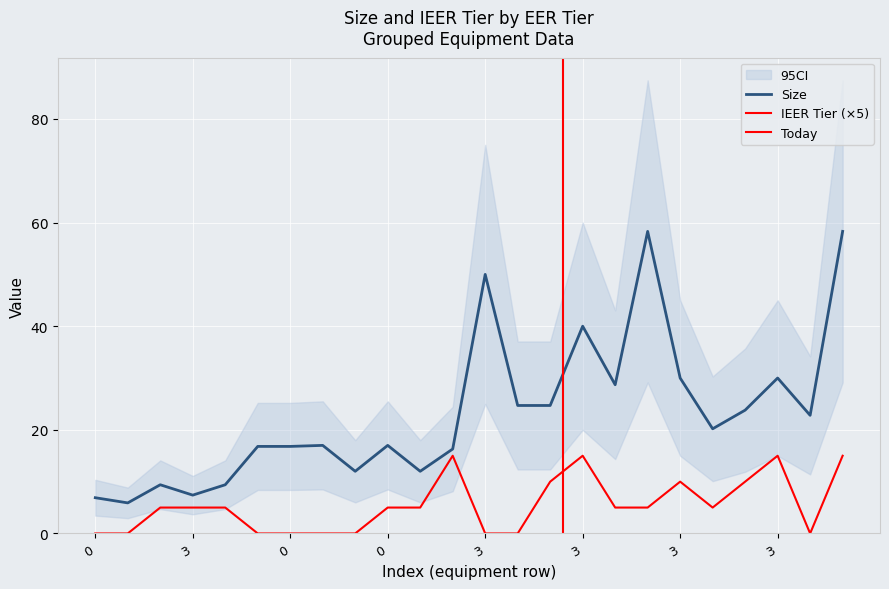

Count the number of categories in the chart.

24